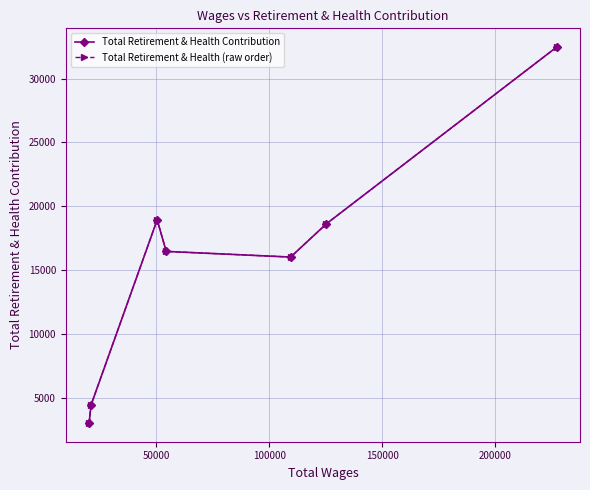

How many interior local valleys does the Total Retirement & Health Contribution series have?

1